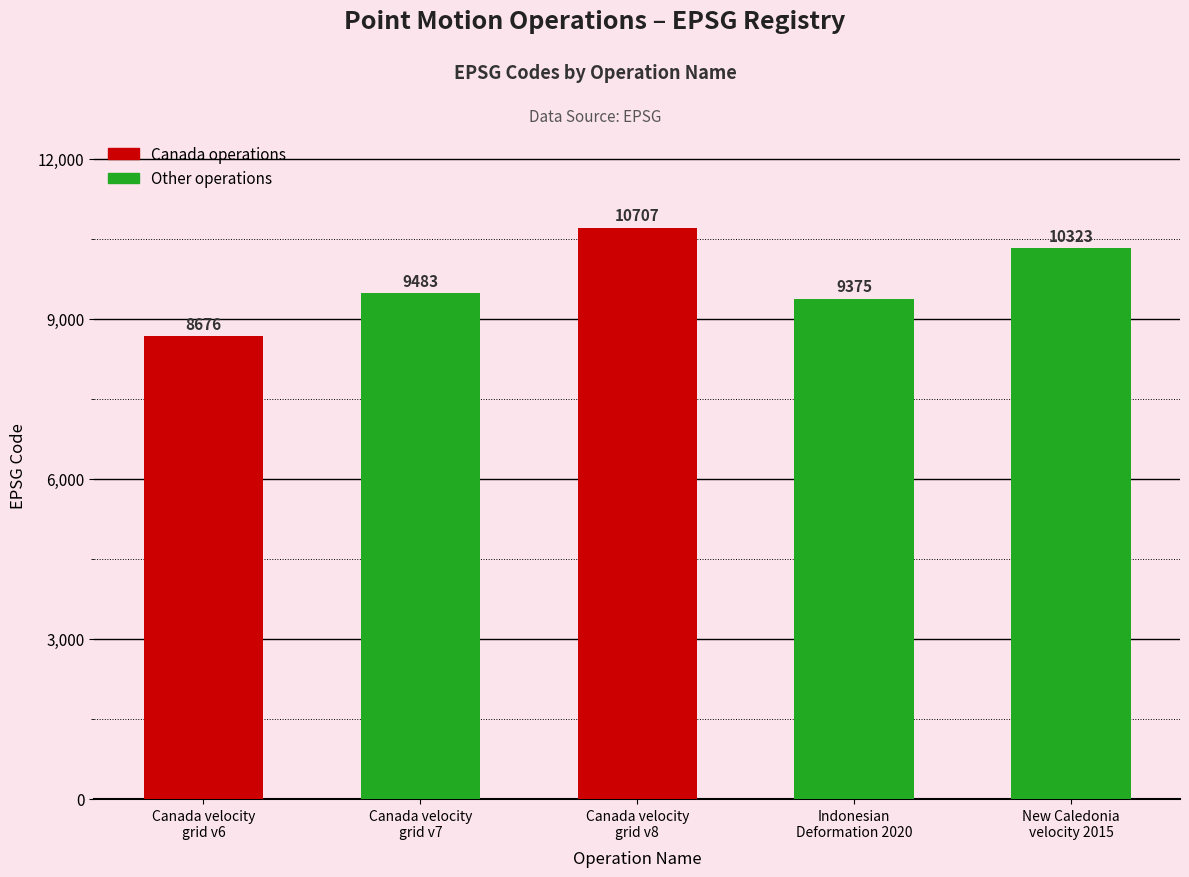

List the labels in order of value, smallest first.

Canada velocity
grid v6, Indonesian
Deformation 2020, Canada velocity
grid v7, New Caledonia
velocity 2015, Canada velocity
grid v8